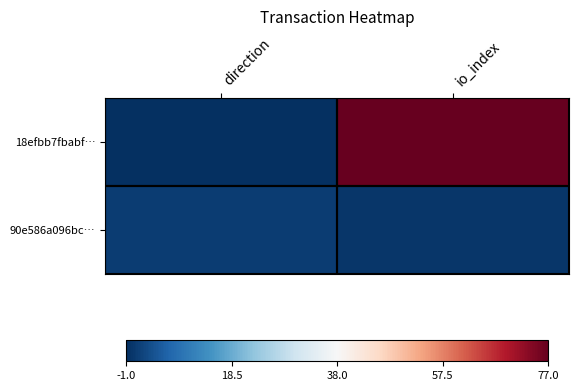

At which category does the chart reach its minimum across all series?

direction